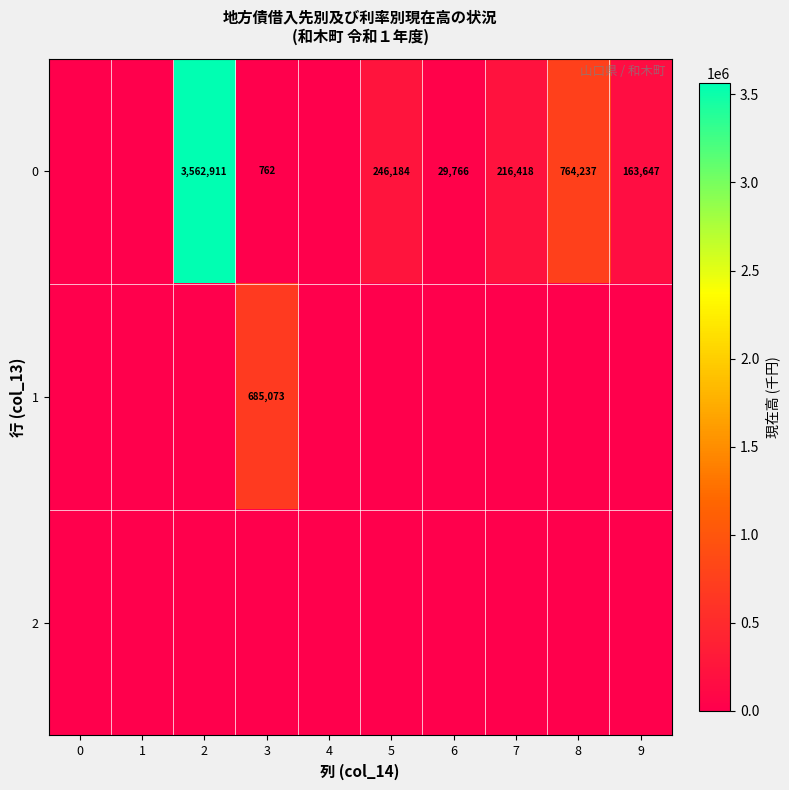

True or false: 1 has a value of 685073 at 3.

True